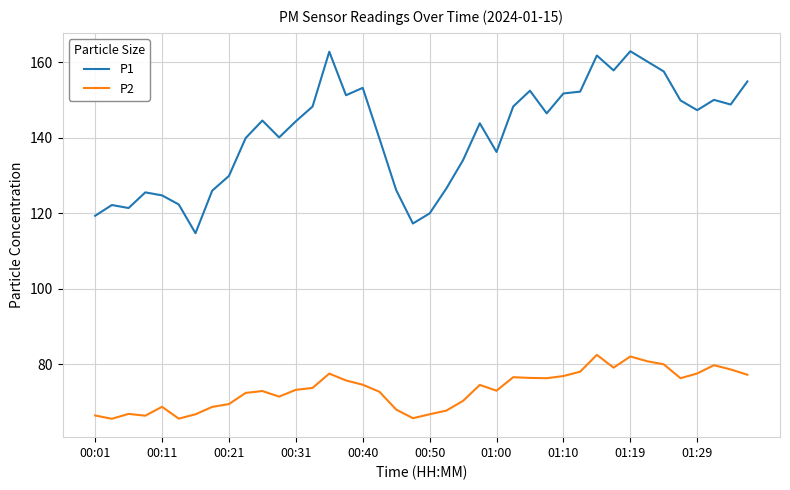

True or false: P2 and P1 intersect in this chart.

False